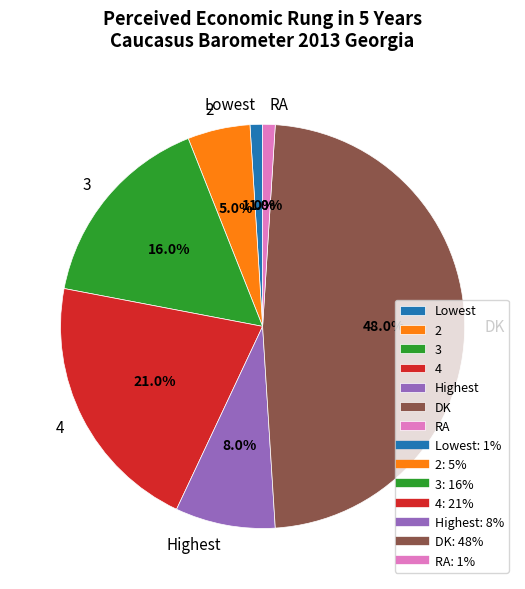

True or false: RA accounts for 11% of the total.

False